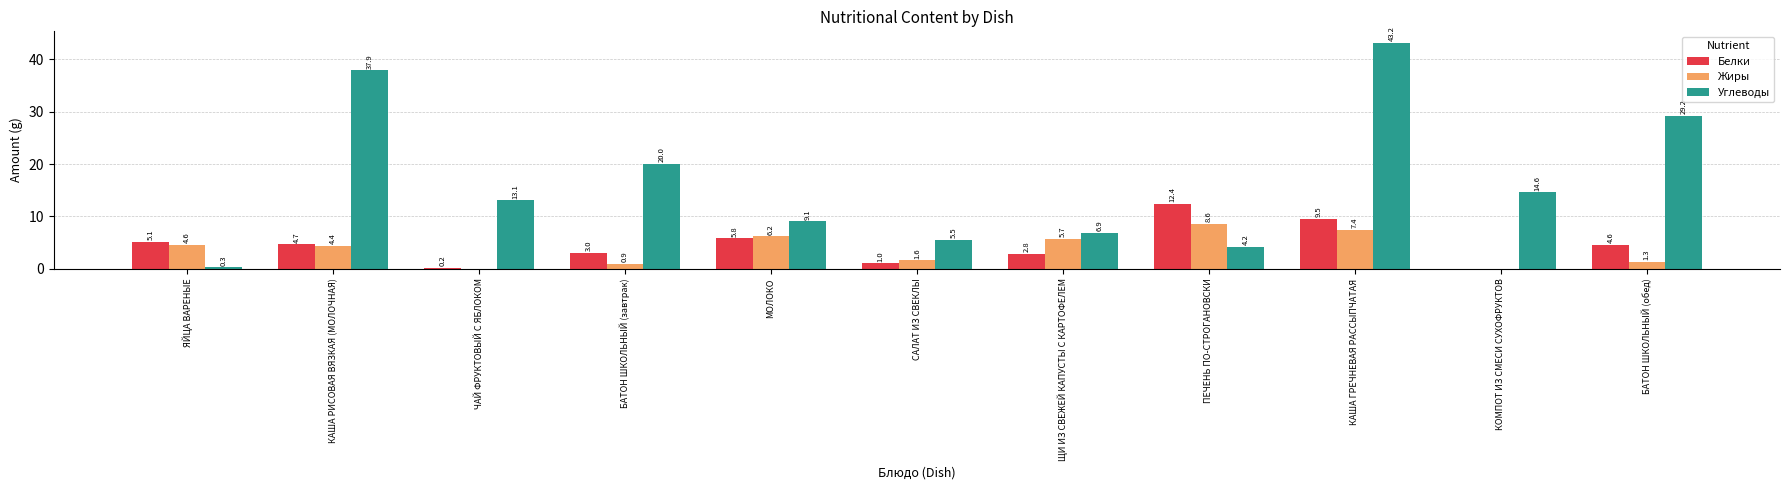

Is it true that Белки equals 12.4 at ПЕЧЕНЬ ПО-СТРОГАНОВСКИ?

True